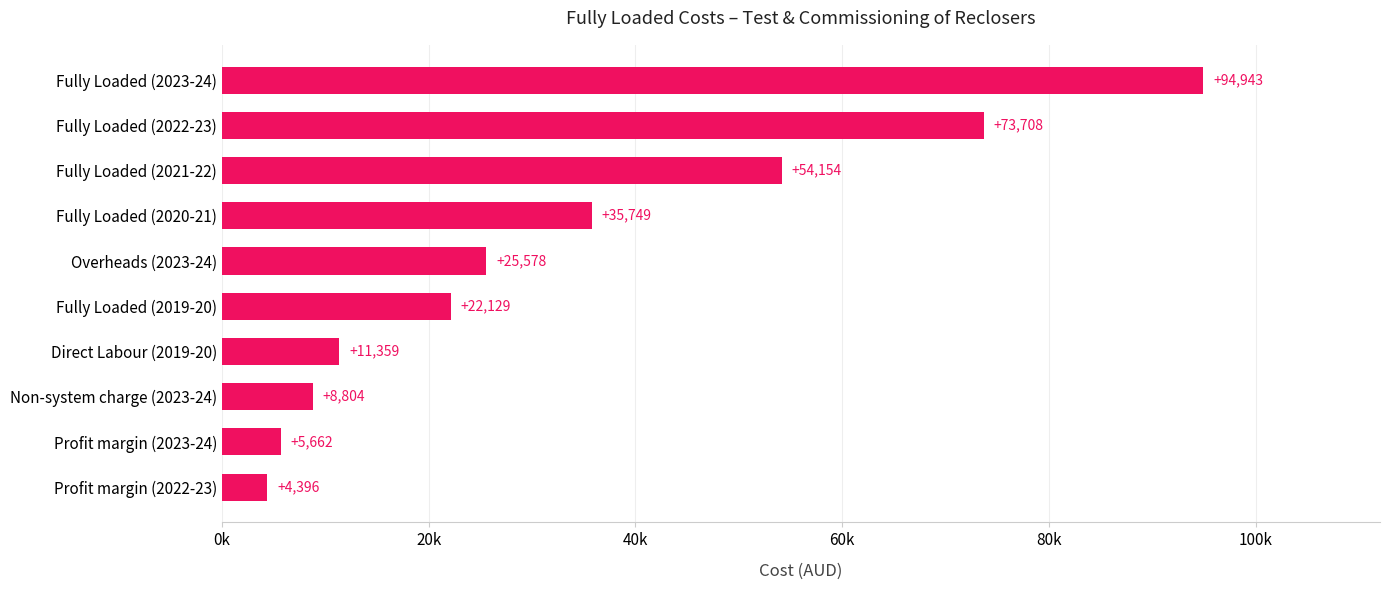

Which label corresponds to the smallest value in the chart?

Profit margin (2022-23)